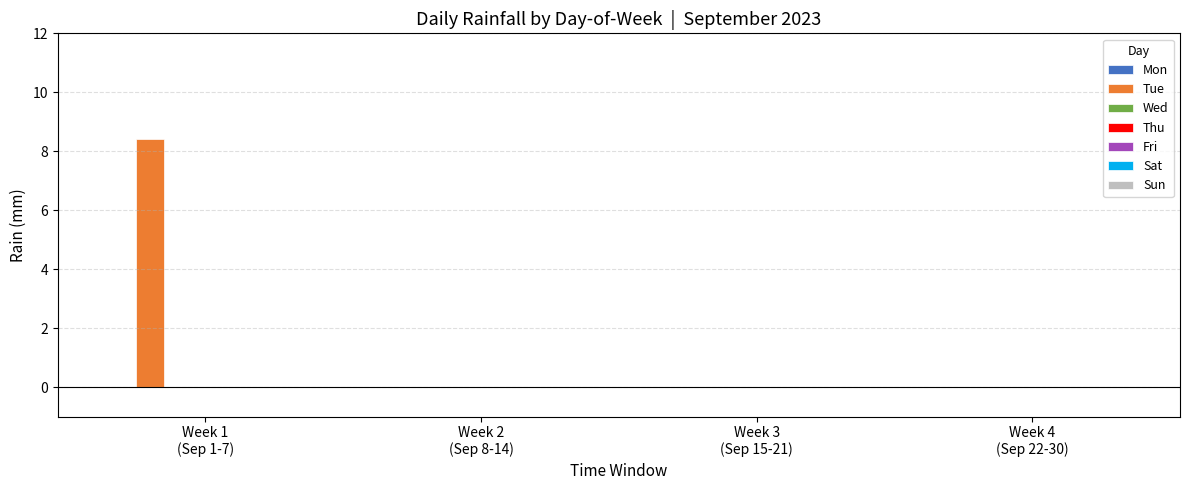

What is the sum of all values?

8.4